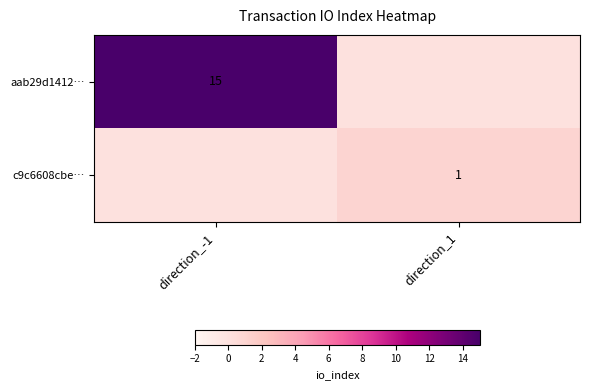

The aab29d1412… series shows 24 at direction_-1. True or false?

False